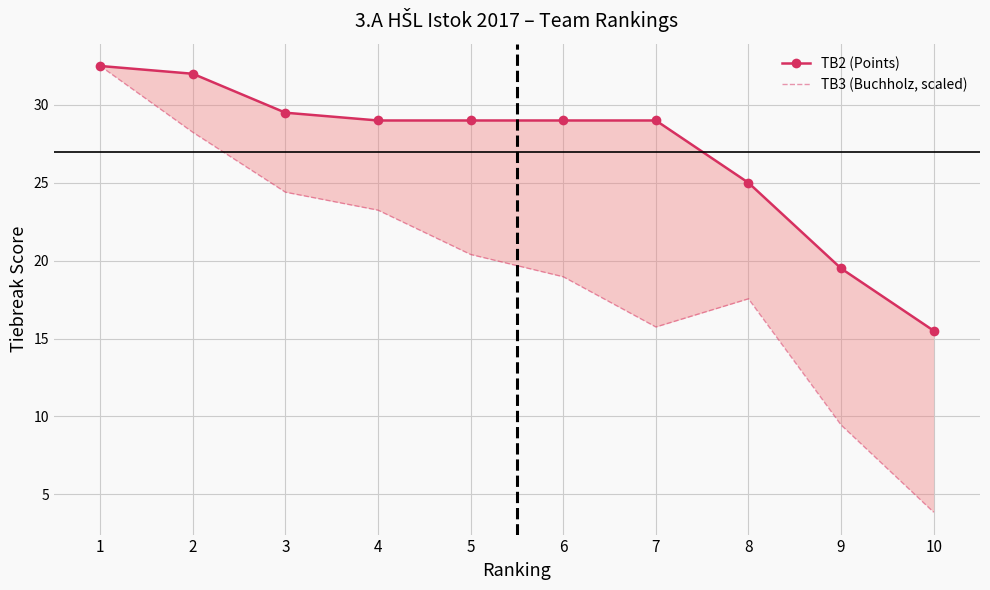

What is the value of the TB3 (Buchholz, scaled) point at the 5th from the left?

20.4